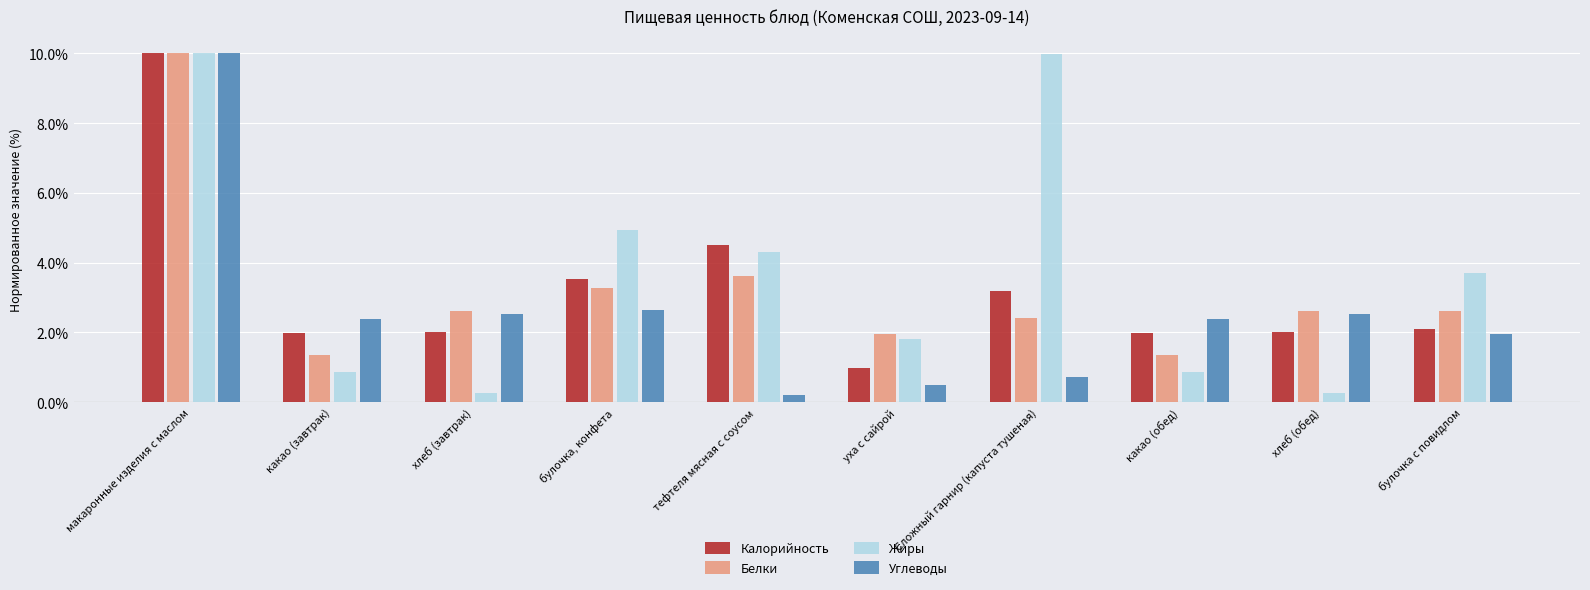

What position from the left is хлеб (завтрак)?

3